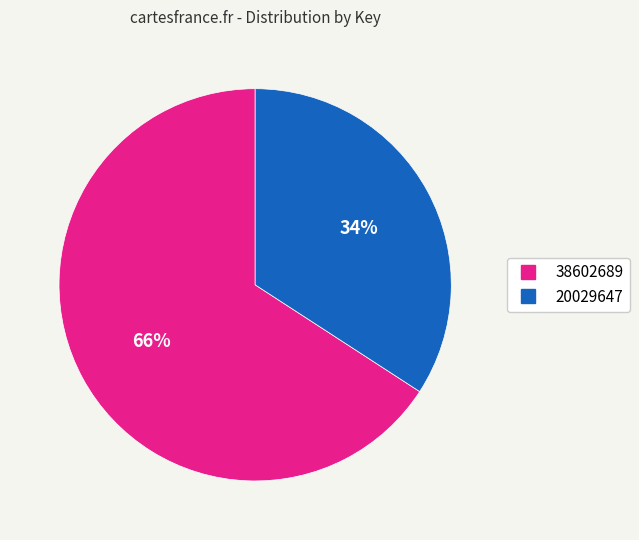

Between 20029647 and 38602689, which is larger?

38602689